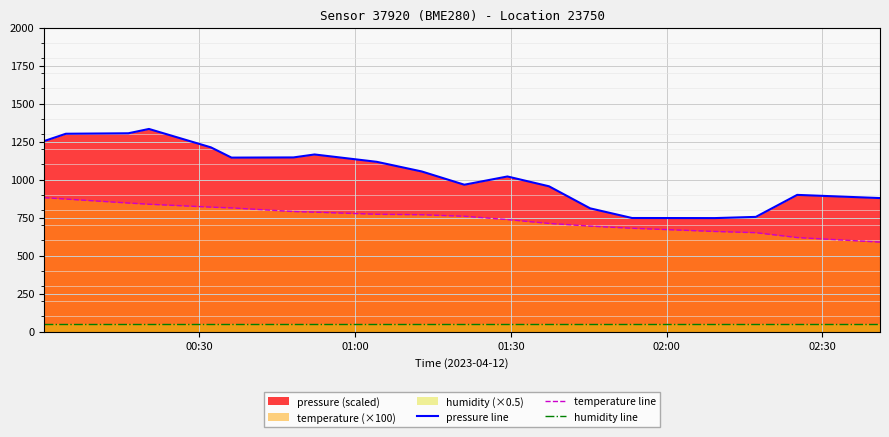

What is the lowest value of the humidity line series?

50.0